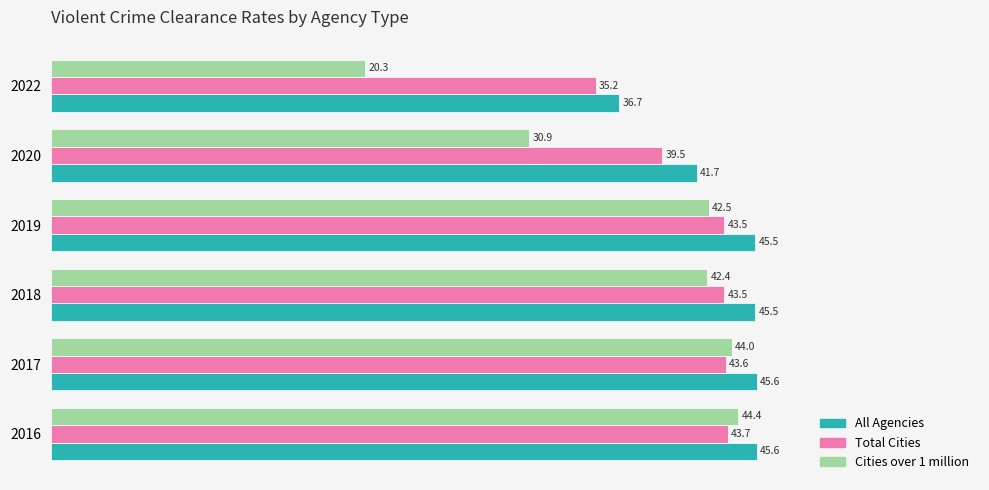

At how many categories does at least one series exceed 30?

6